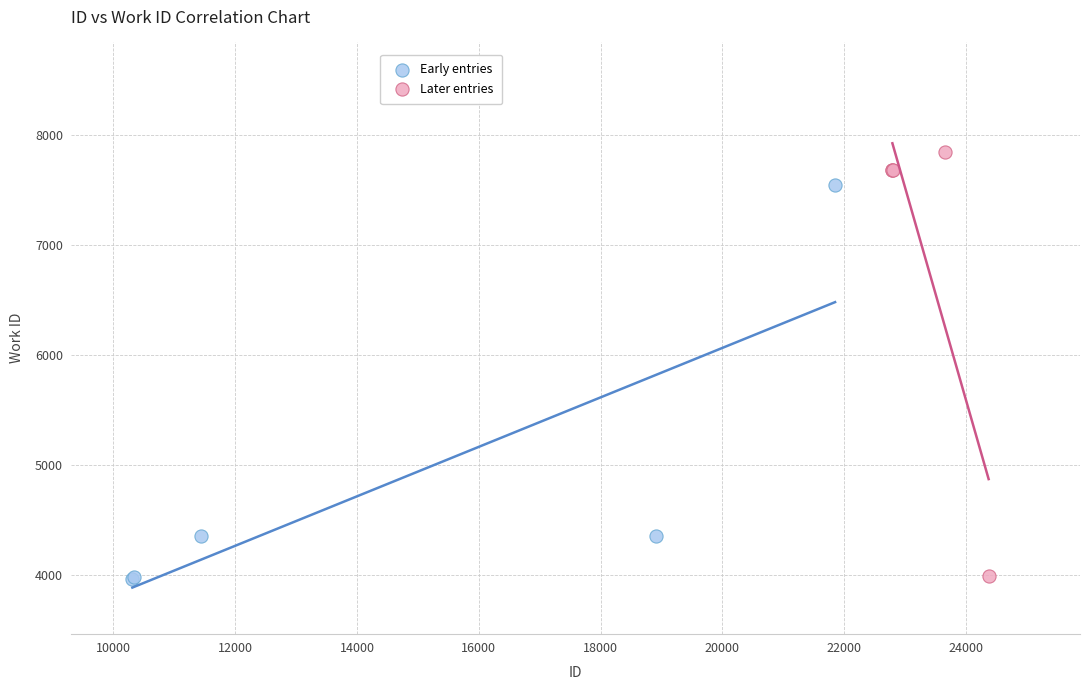

Which series reaches the maximum Y coordinate?

Later entries